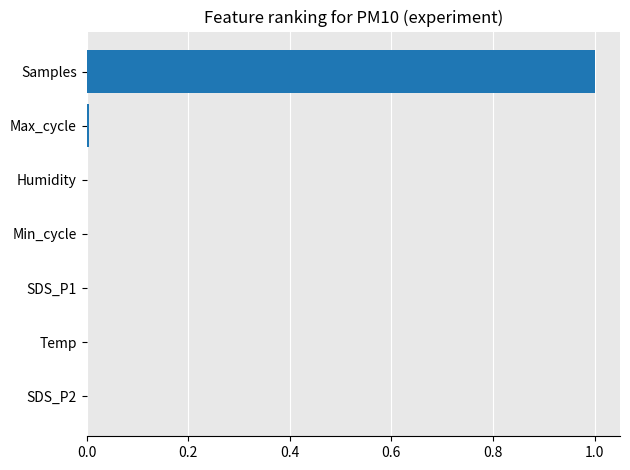

What is the greatest value displayed?

1.0